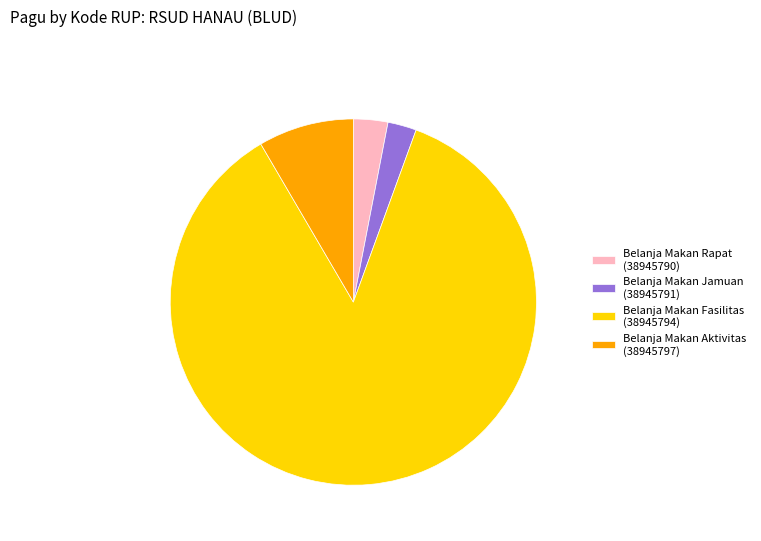

What is the largest slice in the pie chart?

Belanja Makan Fasilitas (38945794)